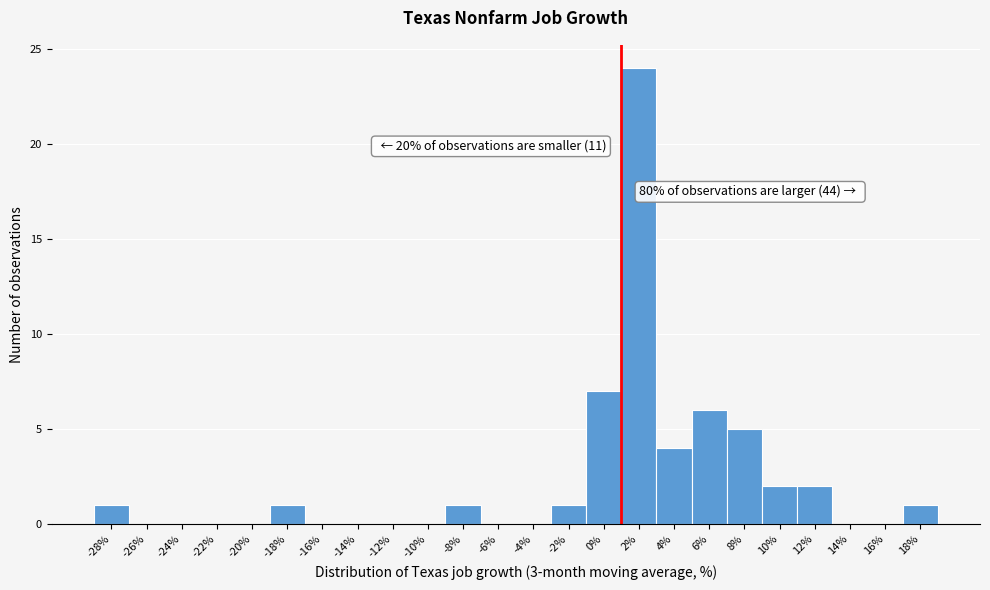

Reading right to left, extract all data points from this chart.

18%=1	16%=0	14%=0	12%=2	10%=2	8%=5	6%=6	4%=4	2%=24	0%=7	-2%=1	-4%=0	-6%=0	-8%=1	-10%=0	-12%=0	-14%=0	-16%=0	-18%=1	-20%=0	-22%=0	-24%=0	-26%=0	-28%=1